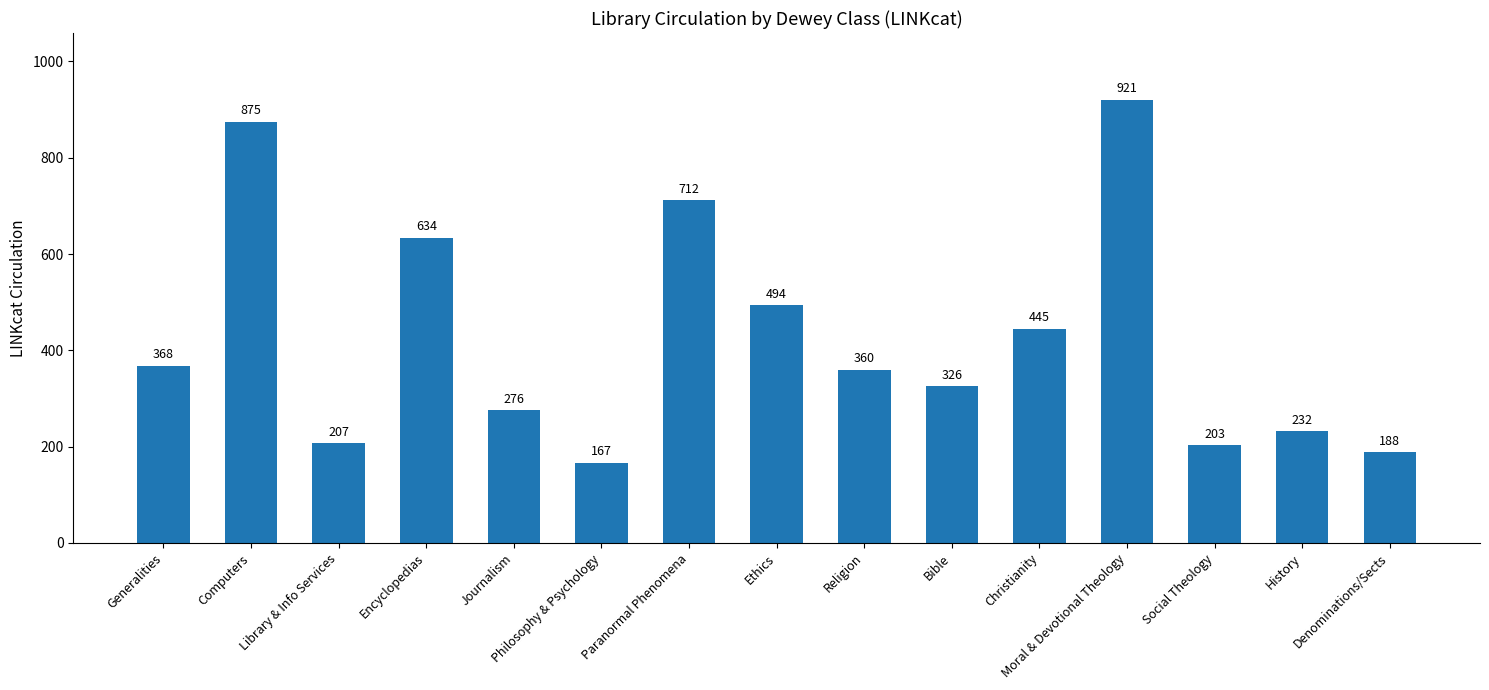

What is the difference between the second highest and second lowest values?

687